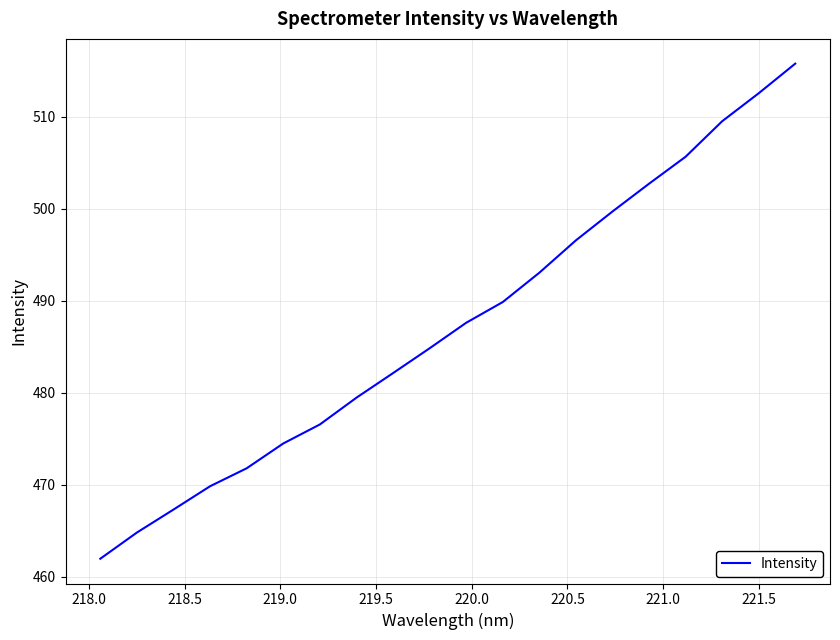

What is the difference between the maximum and minimum values?

53.8